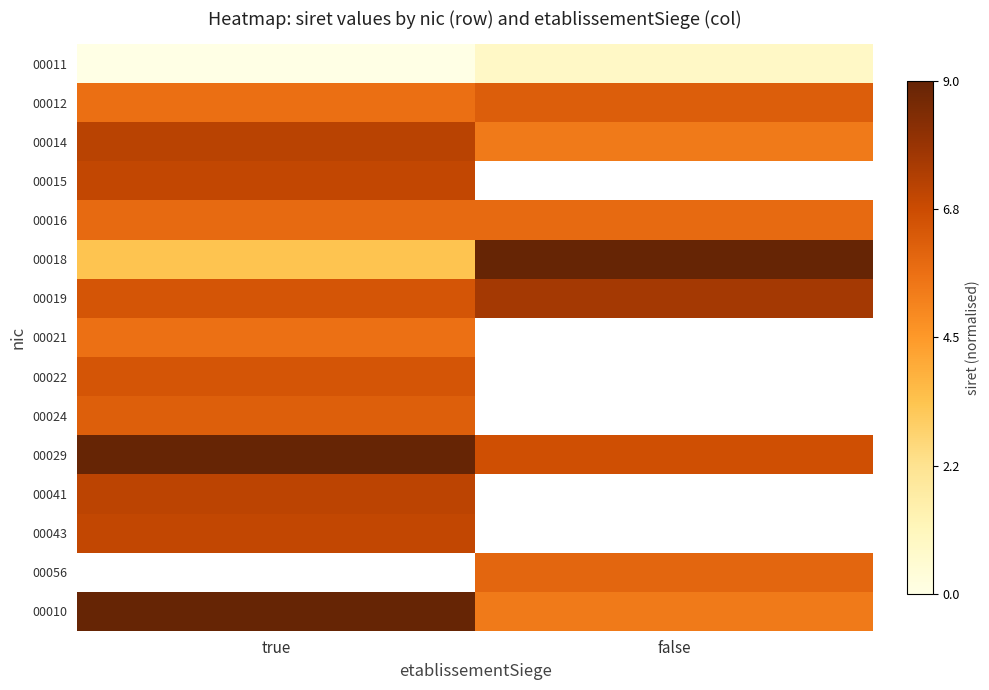

Count the number of data series in this chart.

15